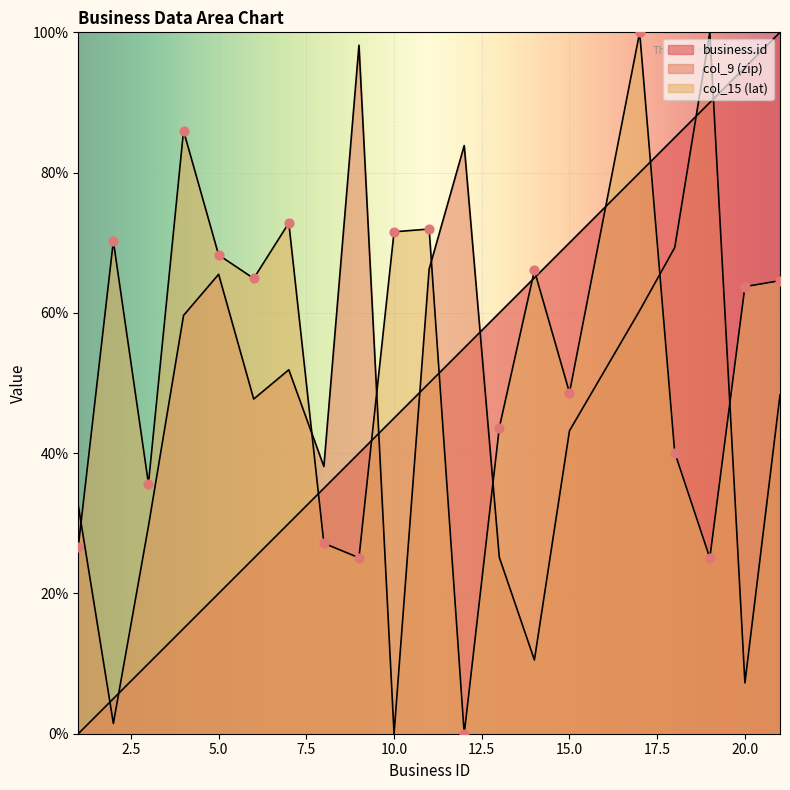

At which category is the sum across all series the highest?

17